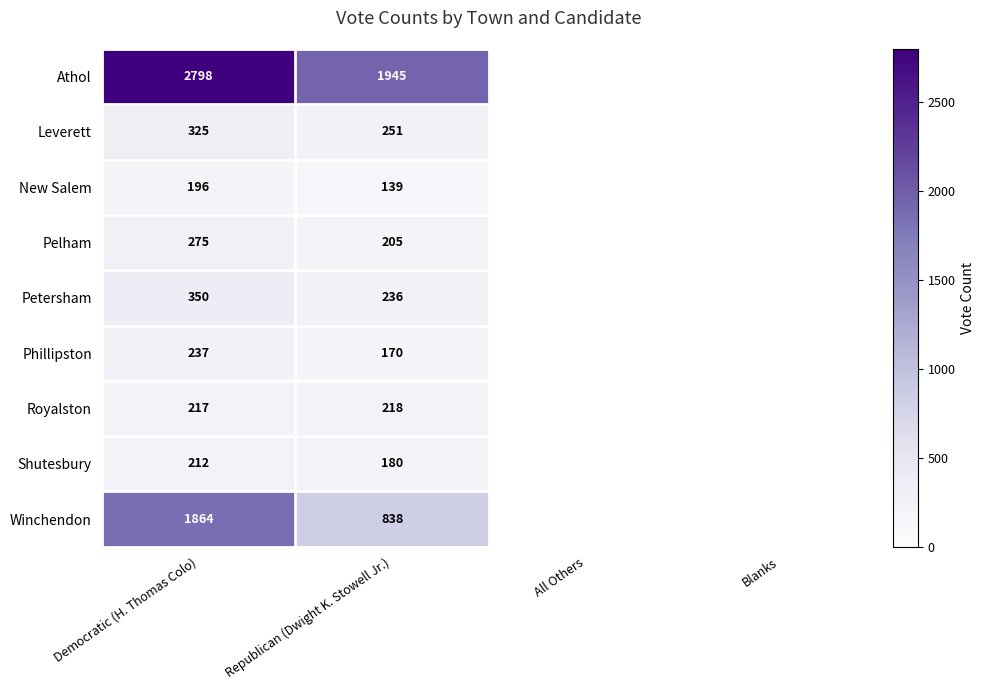

The value of New Salem at Republican (Dwight K. Stowell Jr.) is 87. True or false?

False